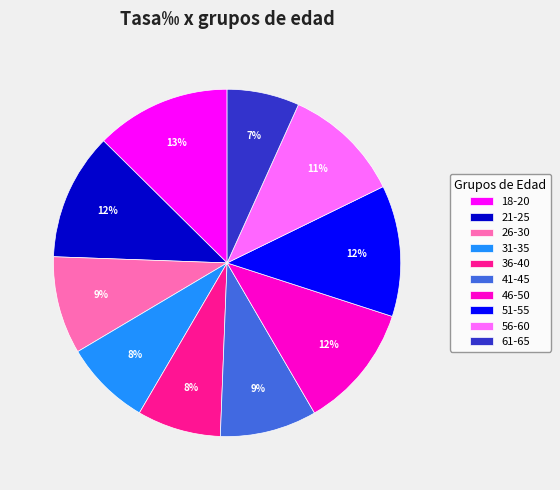

To the nearest percent, what is the difference between the largest and smallest slice percentages?

6%